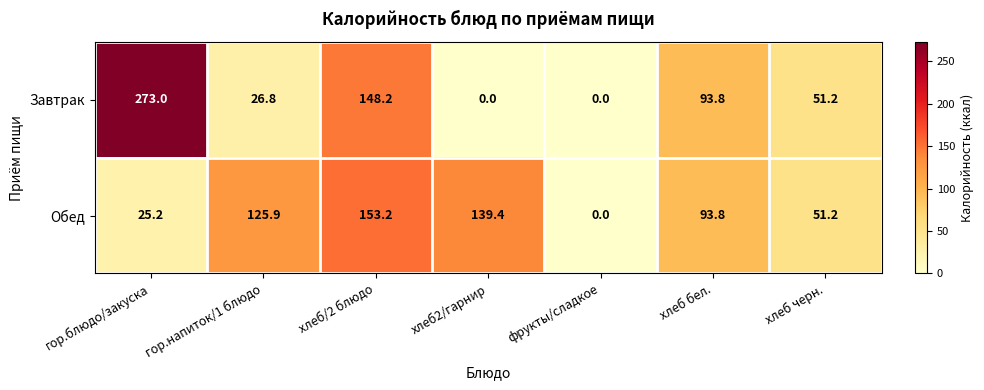

List the series in order of their peak value, highest first.

Завтрак, Обед